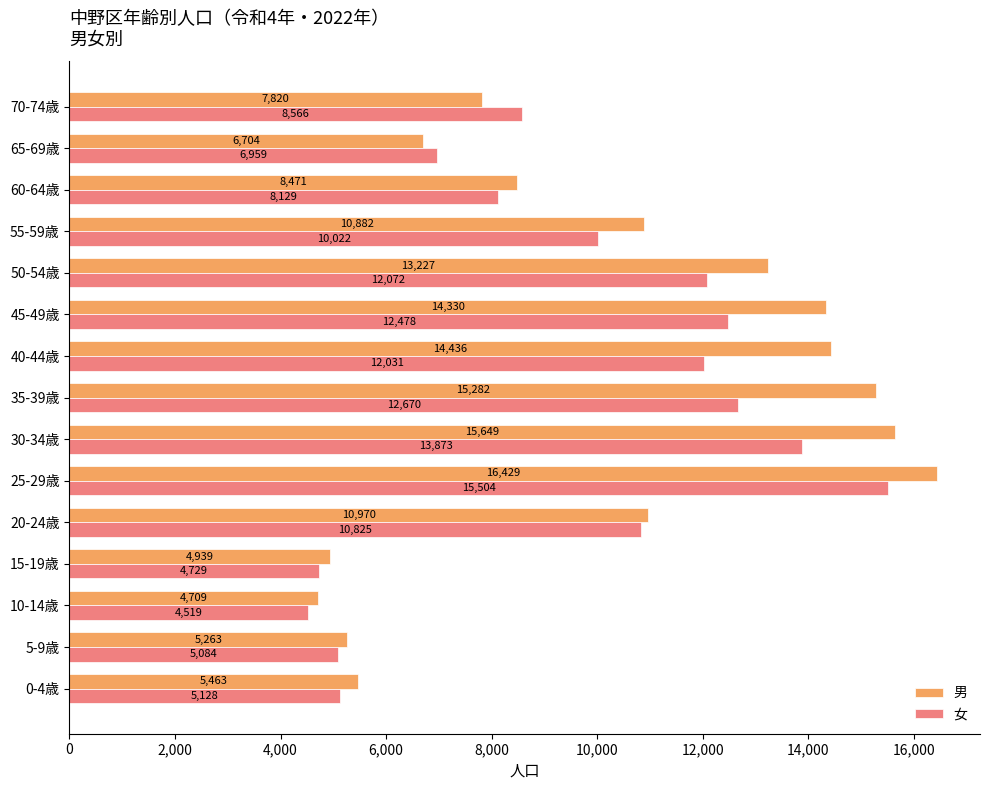

What is the total value across all series at 10-14歳?

9228